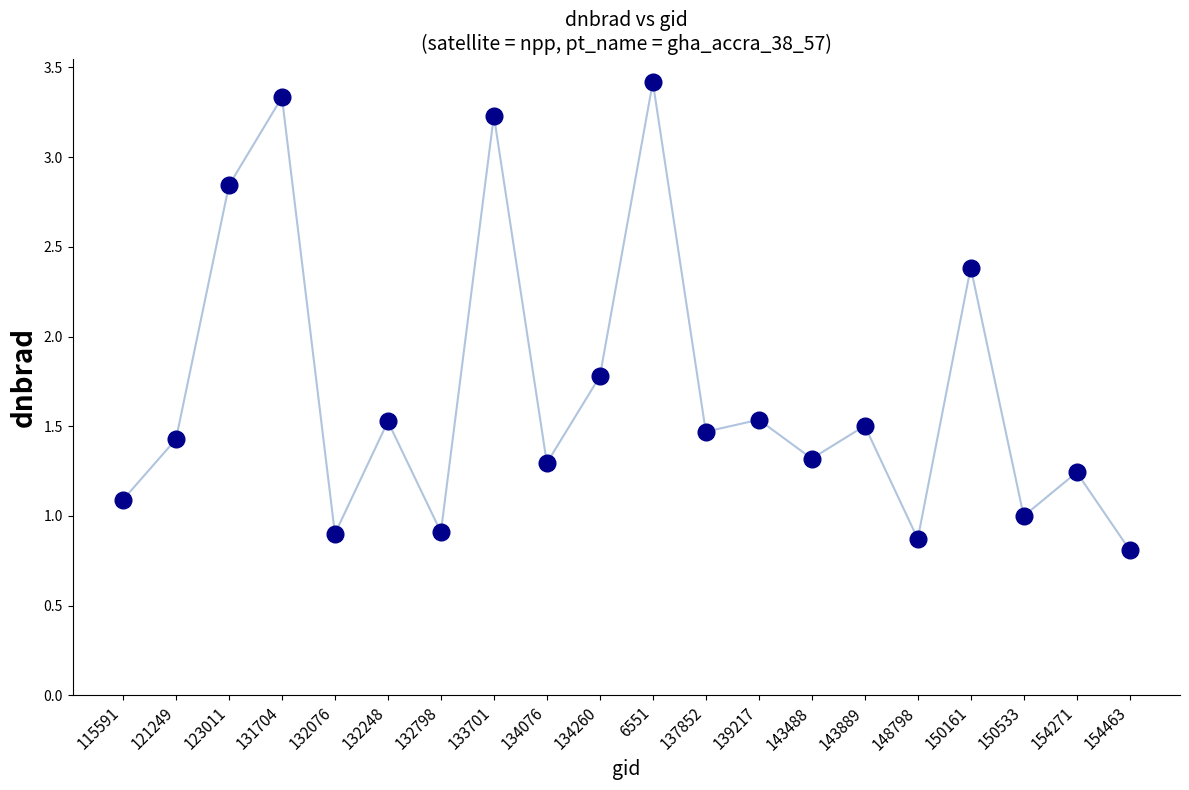

What is the ratio of the value at 123011 to the value at 137852?

1.9